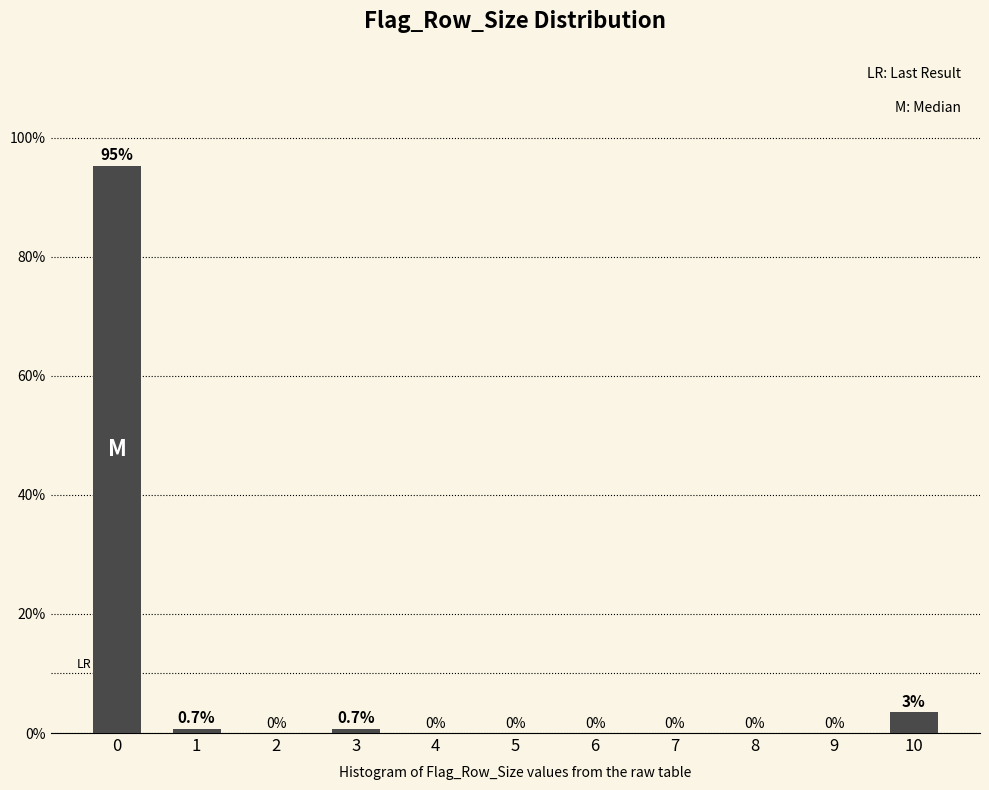

At which label is the value closest to 47?

10